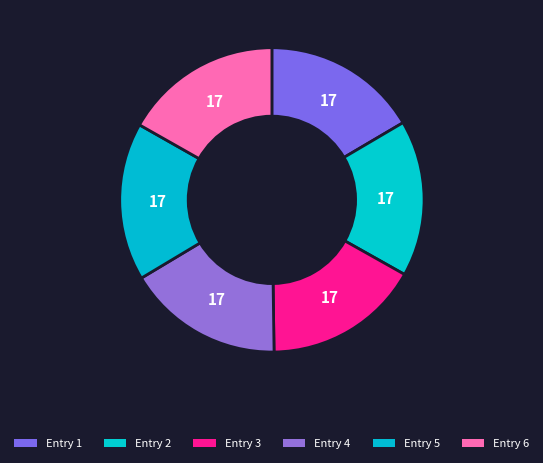

How many slices are in this pie chart?

6